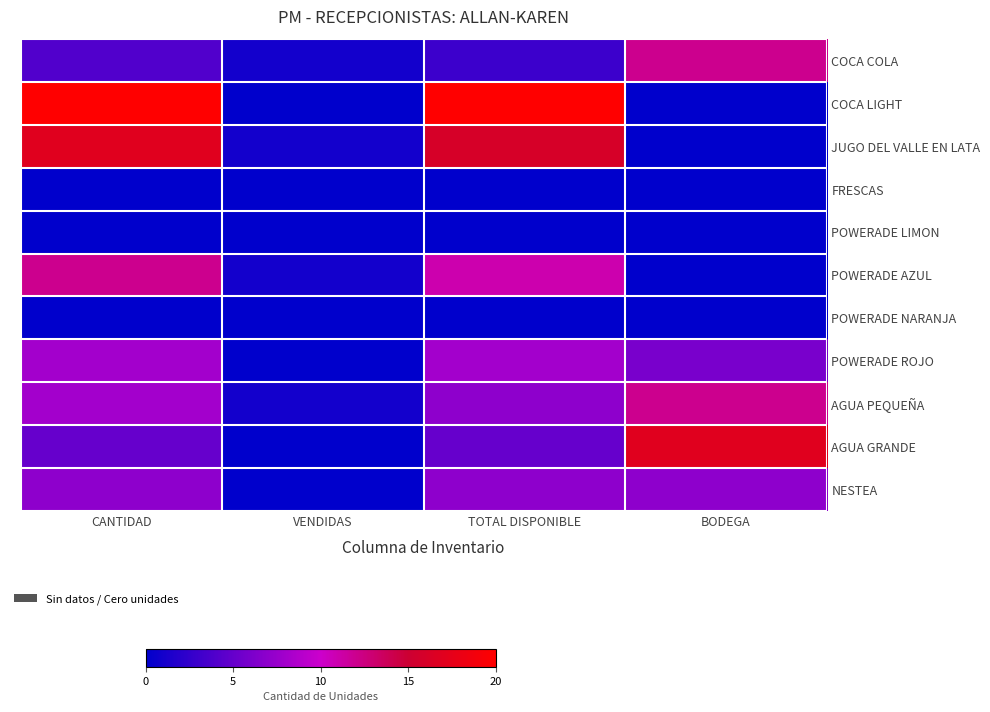

Reading left to right, list all the values displayed in this chart.

COCA COLA: CANTIDAD=4	VENDIDAS=1	TOTAL DISPONIBLE=3	BODEGA=12
COCA LIGHT: CANTIDAD=20	VENDIDAS=0	TOTAL DISPONIBLE=20	BODEGA=0
JUGO DEL VALLE EN LATA: CANTIDAD=17	VENDIDAS=1	TOTAL DISPONIBLE=16	BODEGA=0
FRESCAS: CANTIDAD=0	VENDIDAS=0	TOTAL DISPONIBLE=0	BODEGA=0
POWERADE LIMON: CANTIDAD=0	VENDIDAS=0	TOTAL DISPONIBLE=0	BODEGA=0
POWERADE AZUL: CANTIDAD=12	VENDIDAS=1	TOTAL DISPONIBLE=11	BODEGA=0
POWERADE NARANJA: CANTIDAD=0	VENDIDAS=0	TOTAL DISPONIBLE=0	BODEGA=0
POWERADE ROJO: CANTIDAD=8	VENDIDAS=0	TOTAL DISPONIBLE=8	BODEGA=6
AGUA PEQUEÑA: CANTIDAD=8	VENDIDAS=1	TOTAL DISPONIBLE=7	BODEGA=12
AGUA GRANDE: CANTIDAD=5	VENDIDAS=0	TOTAL DISPONIBLE=5	BODEGA=17
NESTEA: CANTIDAD=7	VENDIDAS=0	TOTAL DISPONIBLE=7	BODEGA=7